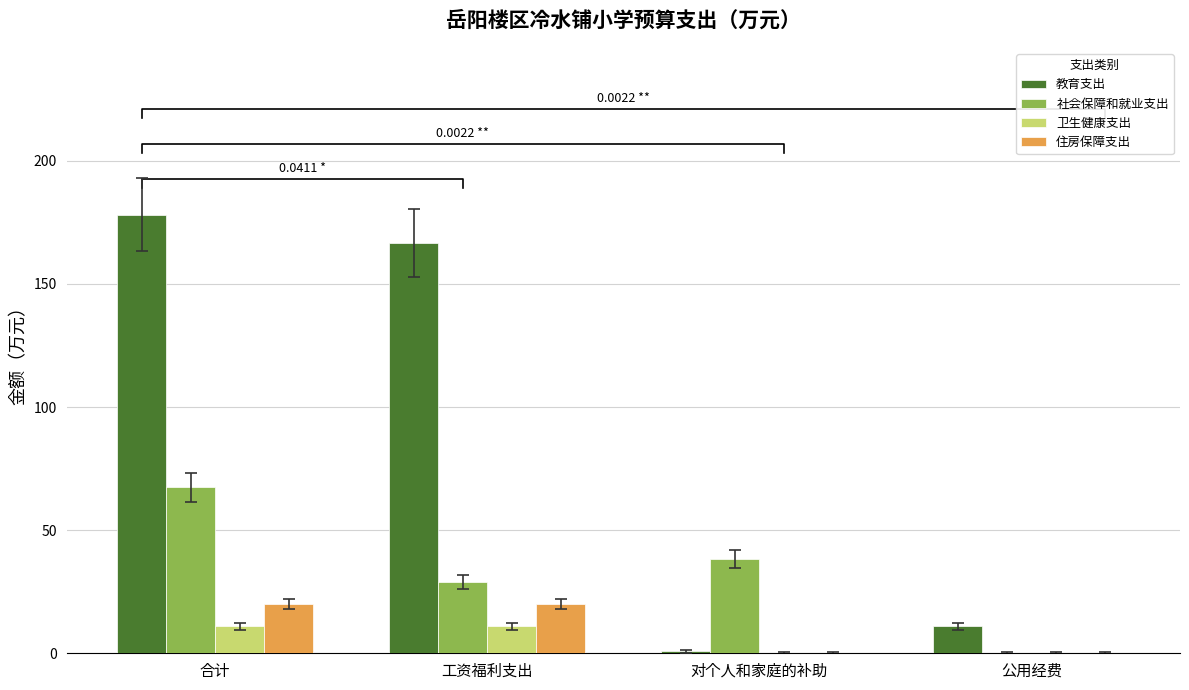

Rank the series at 合计 from lowest to highest value.

卫生健康支出, 住房保障支出, 社会保障和就业支出, 教育支出